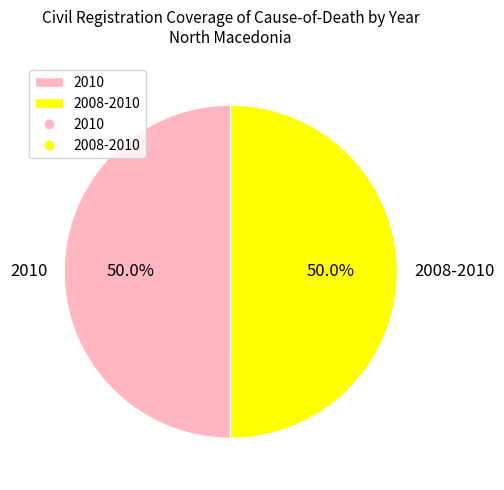

Combined, what portion of the pie is 2010 and 2008-2010?

100.0%